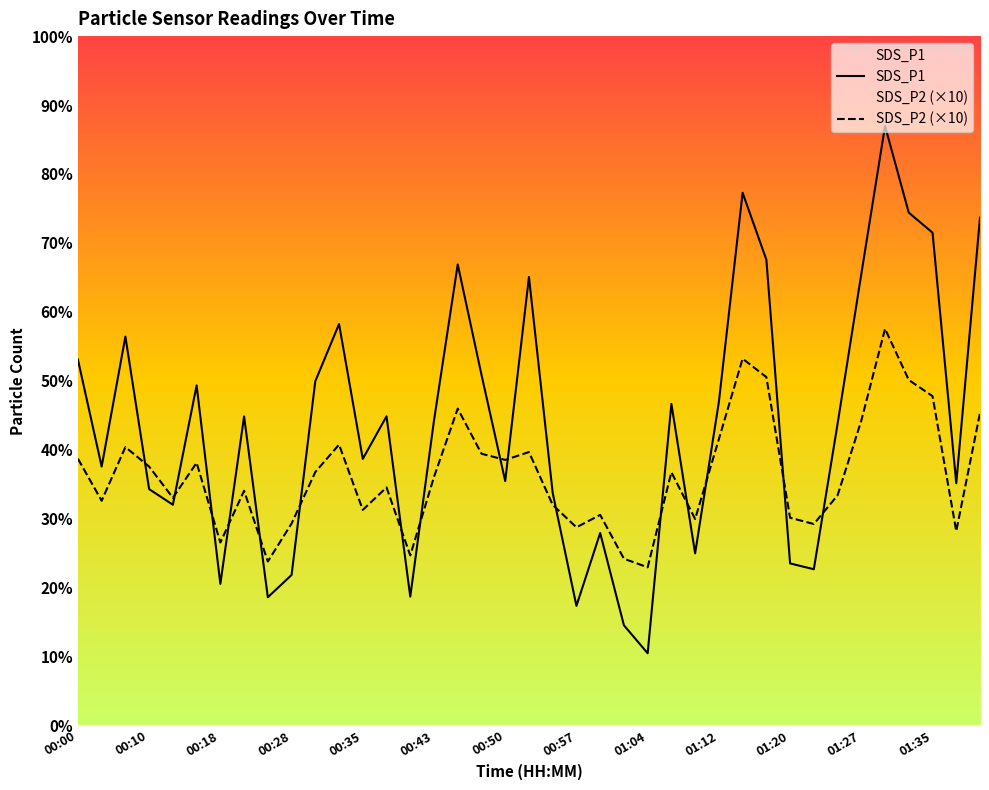

List the series in order of their peak value, highest first.

SDS_P1, SDS_P2 (×10)